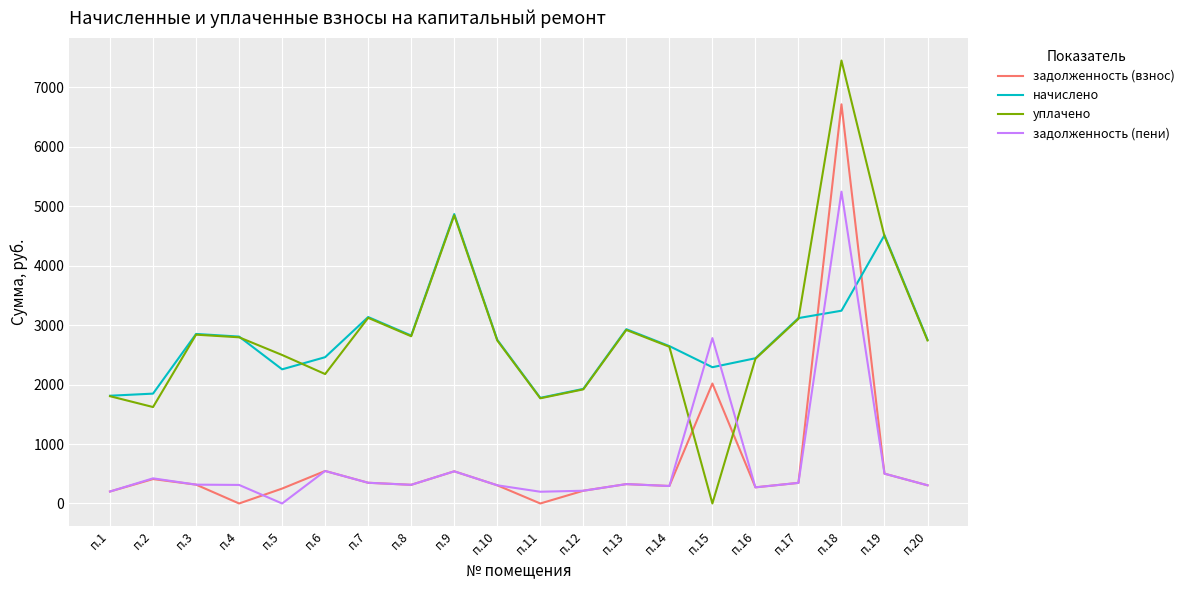

Where is задолженность (взнос) nearest to the value 3356?

п.15